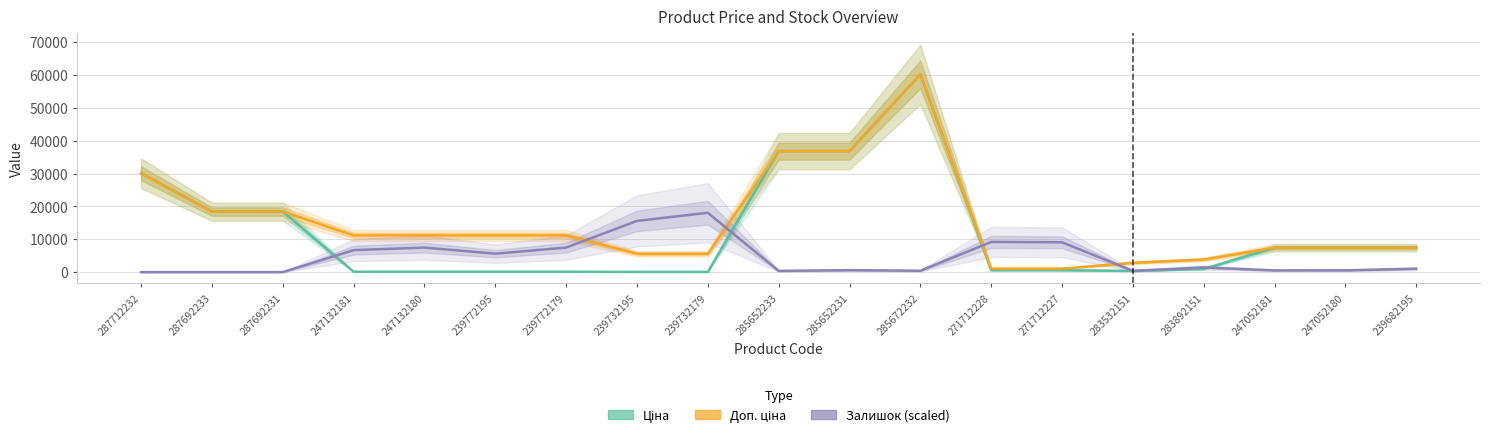

Which category has the lowest value in the Ціна series?

239732195